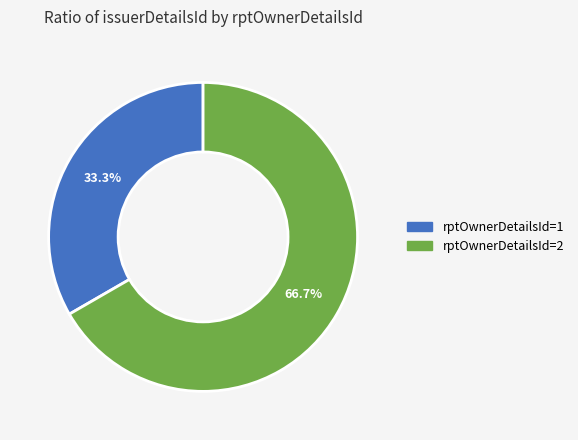

Is it true that rptOwnerDetailsId=1 is 43% of the pie?

False